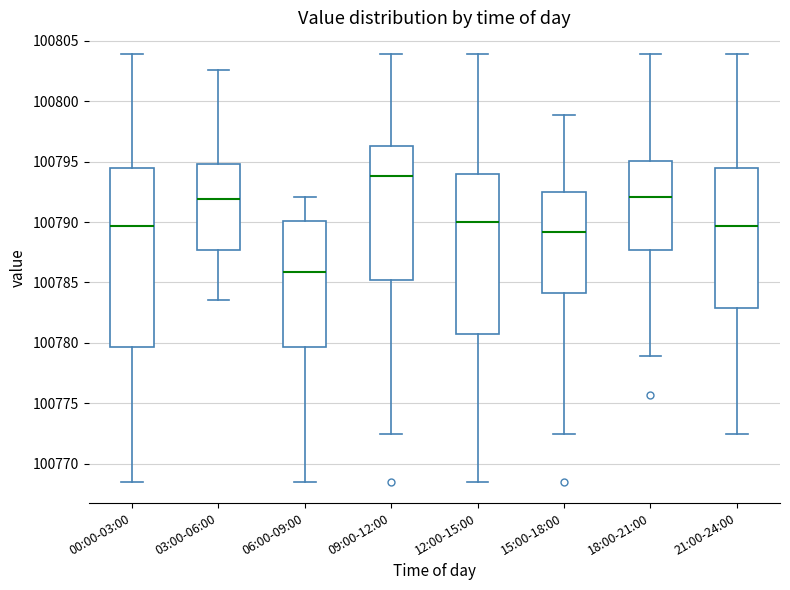

Reading left to right, transcribe this box plot: for each box, give where its median line is, the range the box spans, and where its two whiskers end, as read against the y-axis. The values are not printed on the chart, so give them approximately, as read against the axis.

00:00-03:00: median 100789.5, box 100779.5 to 100794.5, whiskers 100768.5 to 100804.0
03:00-06:00: median 100792.0, box 100787.5 to 100795.0, whiskers 100783.5 to 100802.5
06:00-09:00: median 100786.0, box 100779.5 to 100790.0, whiskers 100768.5 to 100792.0
09:00-12:00: median 100794.0, box 100785.0 to 100796.5, whiskers 100772.5 to 100804.0
12:00-15:00: median 100790.0, box 100781.0 to 100794.0, whiskers 100768.5 to 100804.0
15:00-18:00: median 100789.0, box 100784.0 to 100792.5, whiskers 100772.5 to 100799.0
18:00-21:00: median 100792.0, box 100787.5 to 100795.0, whiskers 100779.0 to 100804.0
21:00-24:00: median 100789.5, box 100783.0 to 100794.5, whiskers 100772.5 to 100804.0